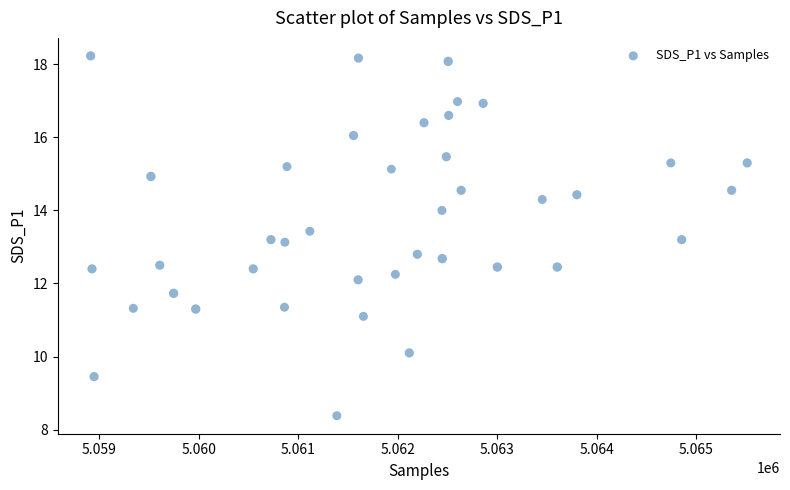

How many data points are displayed?

40